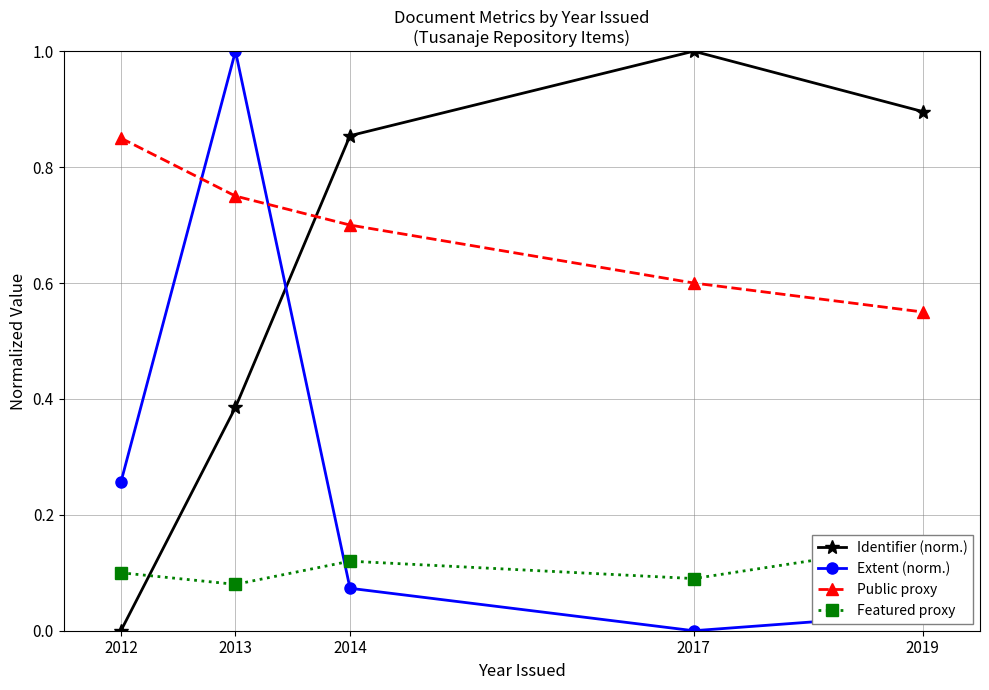

The value of Extent (norm.) at 2017 is 0.5. True or false?

False